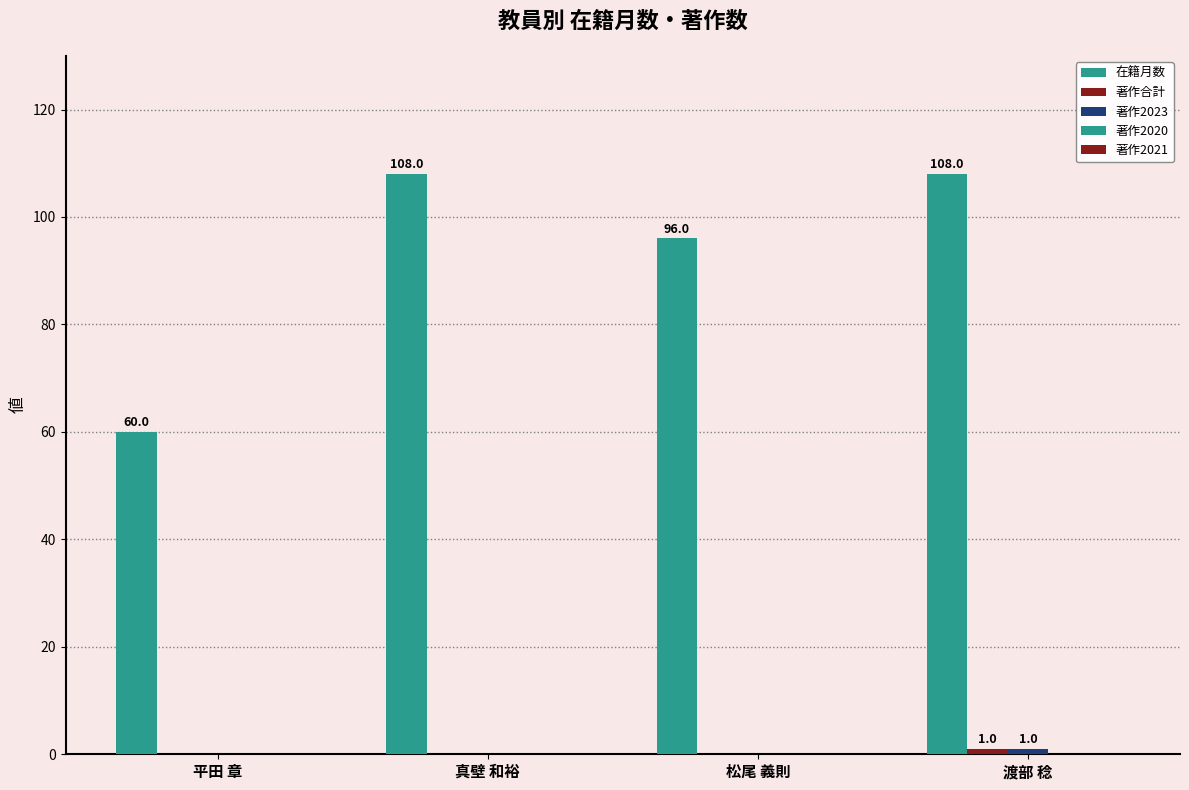

Rank the series by their maximum value, from lowest to highest.

著作2020, 著作2021, 著作合計, 著作2023, 在籍月数